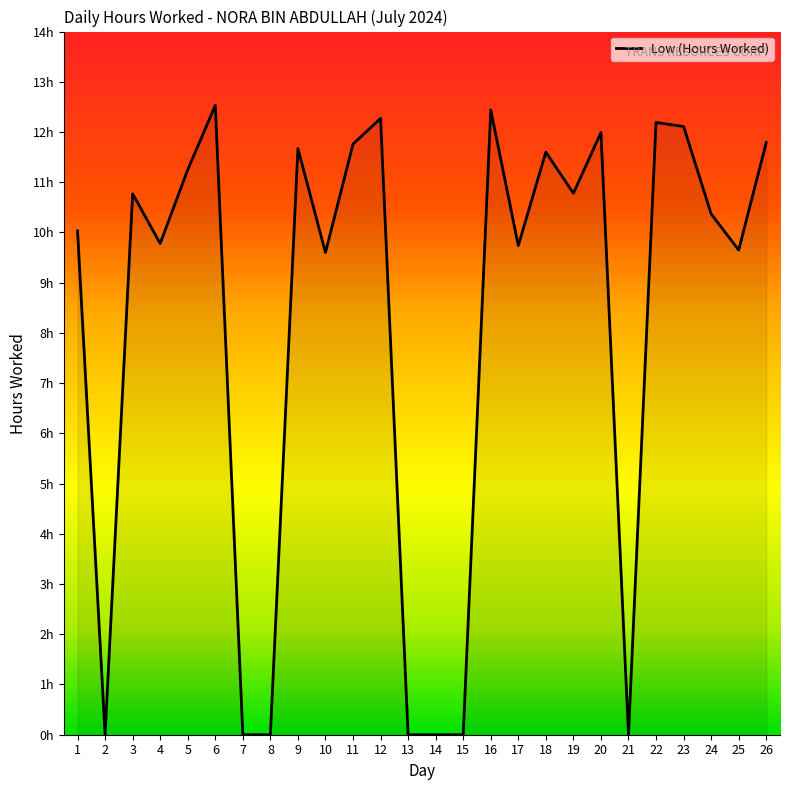

Where does the data first go above 10?

1